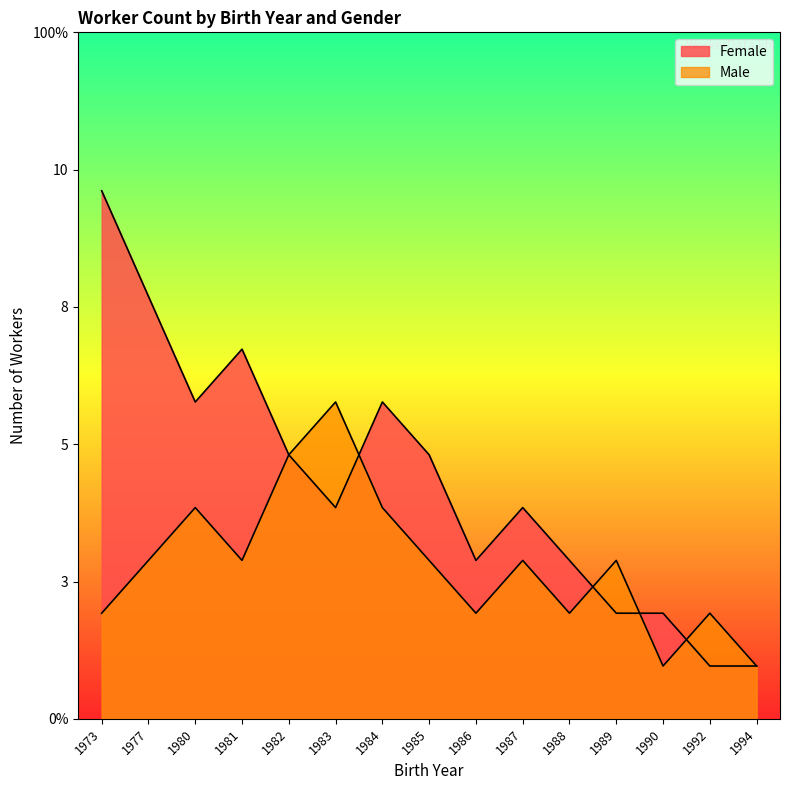

Reading right to left, extract all data points from this chart.

Female: 1	1	2	2	3	4	3	5	6	4	5	7	6	8	10
Male: 1	2	1	3	2	3	2	3	4	6	5	3	4	3	2